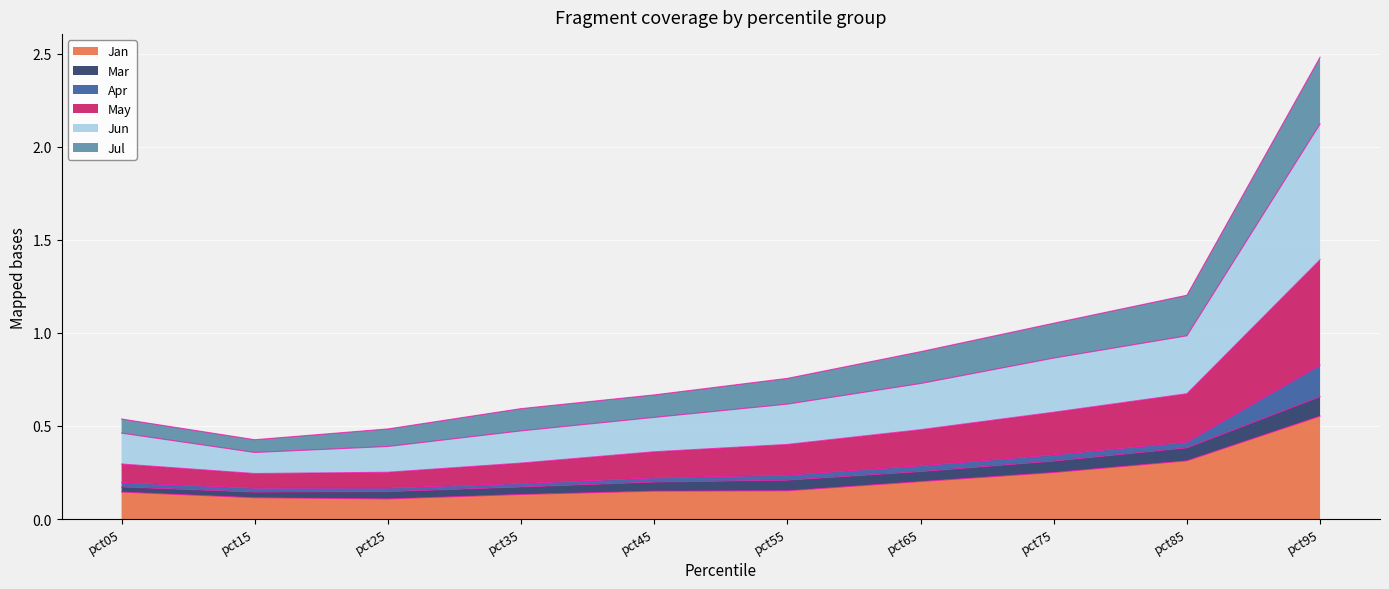

What is the sum of the Jan values at pct05 and pct15?

0.3